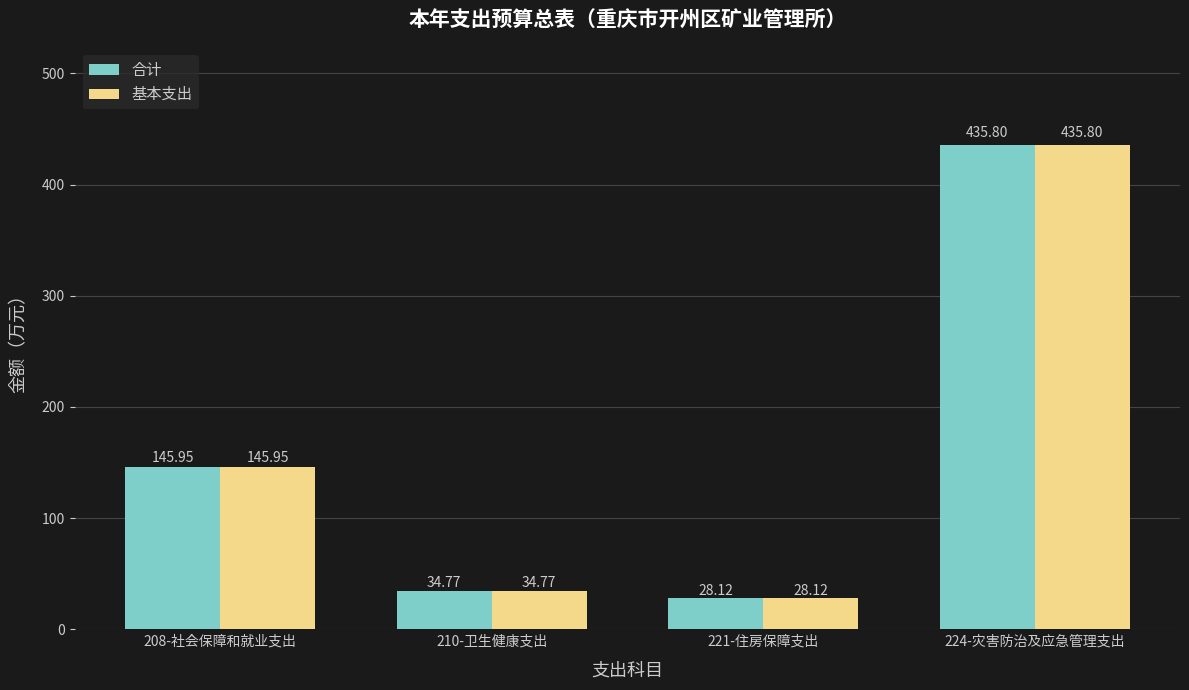

At which category is the sum across all series the highest?

224-灾害防治及应急管理支出